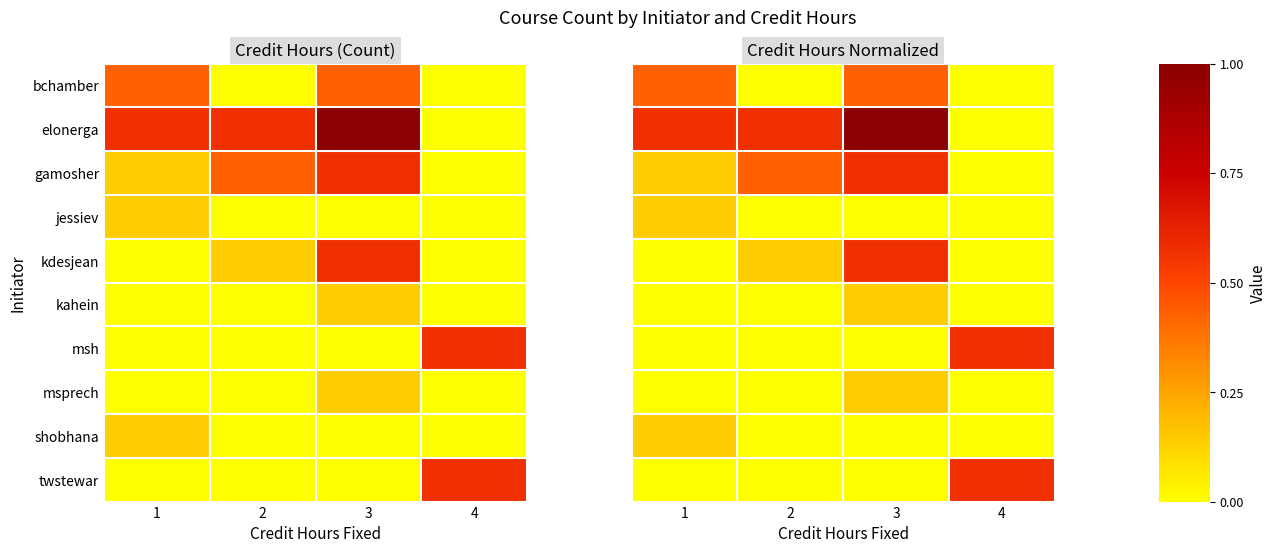

Which series changed the most between 1 and 3?

kdesjean